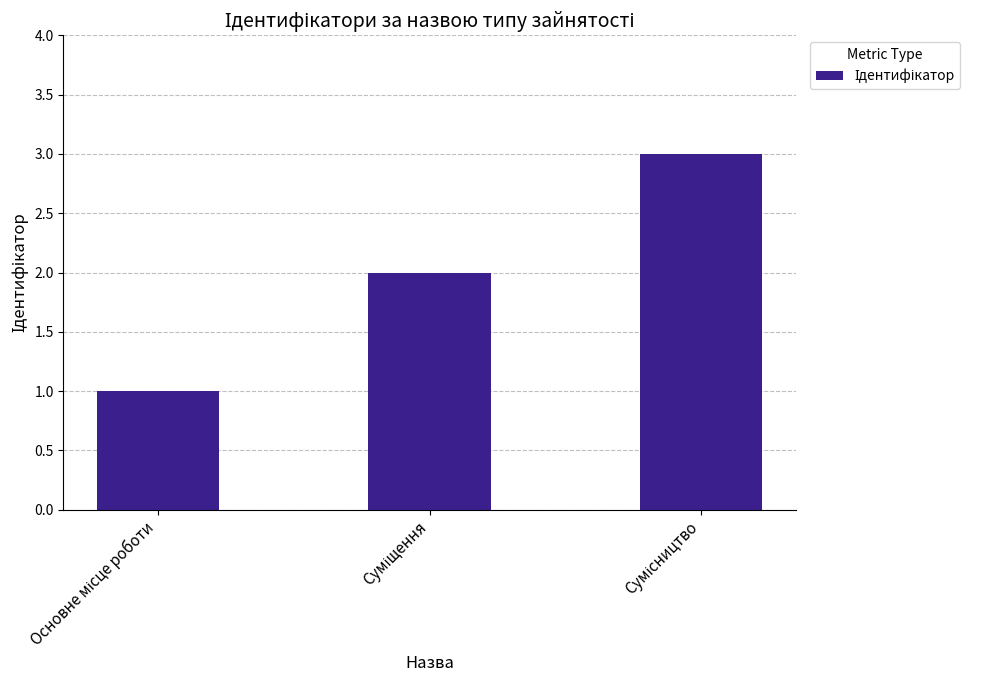

What is the sum of all values?

6